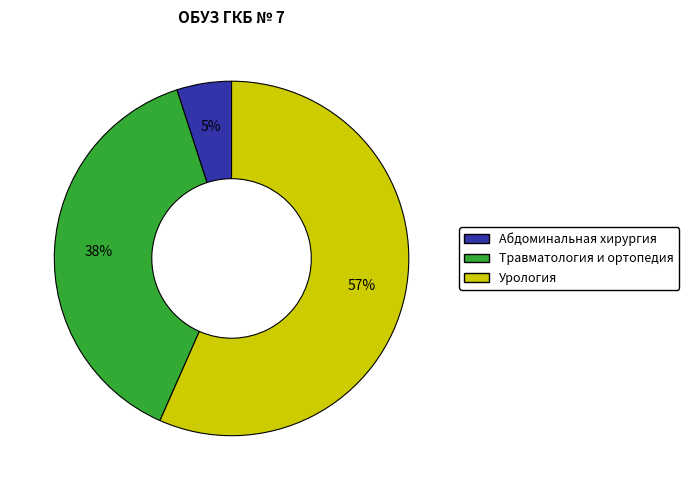

Which slice is the smallest?

Абдоминальная хирургия